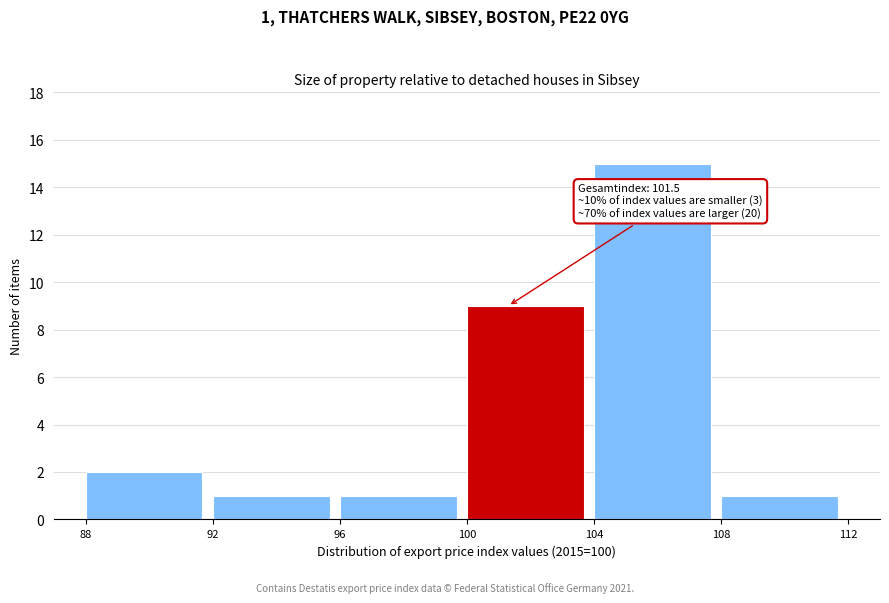

Over which range of the x-axis is the bar tallest?

104 to 108